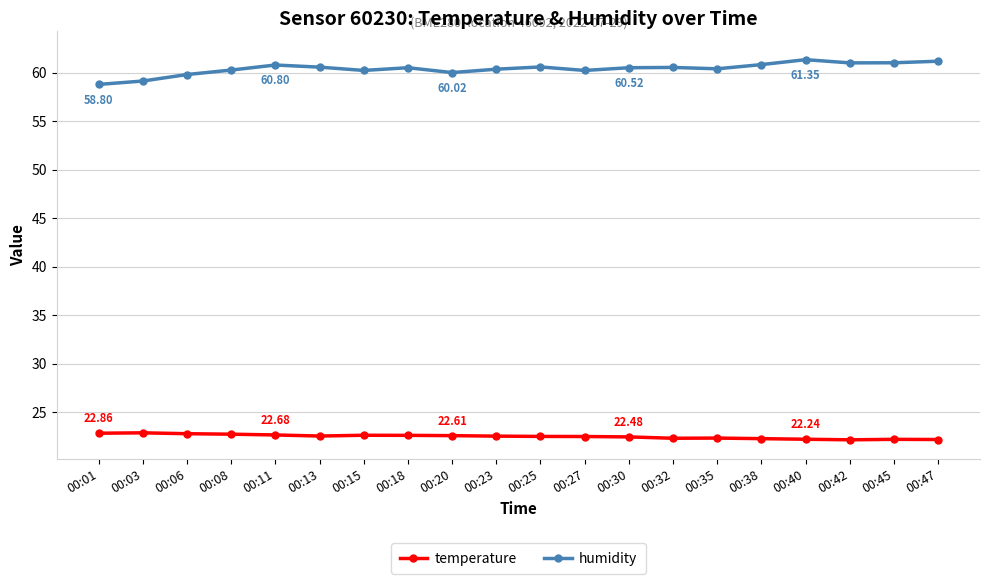

What is the spread (max minus min) of values at 00:18?

37.9